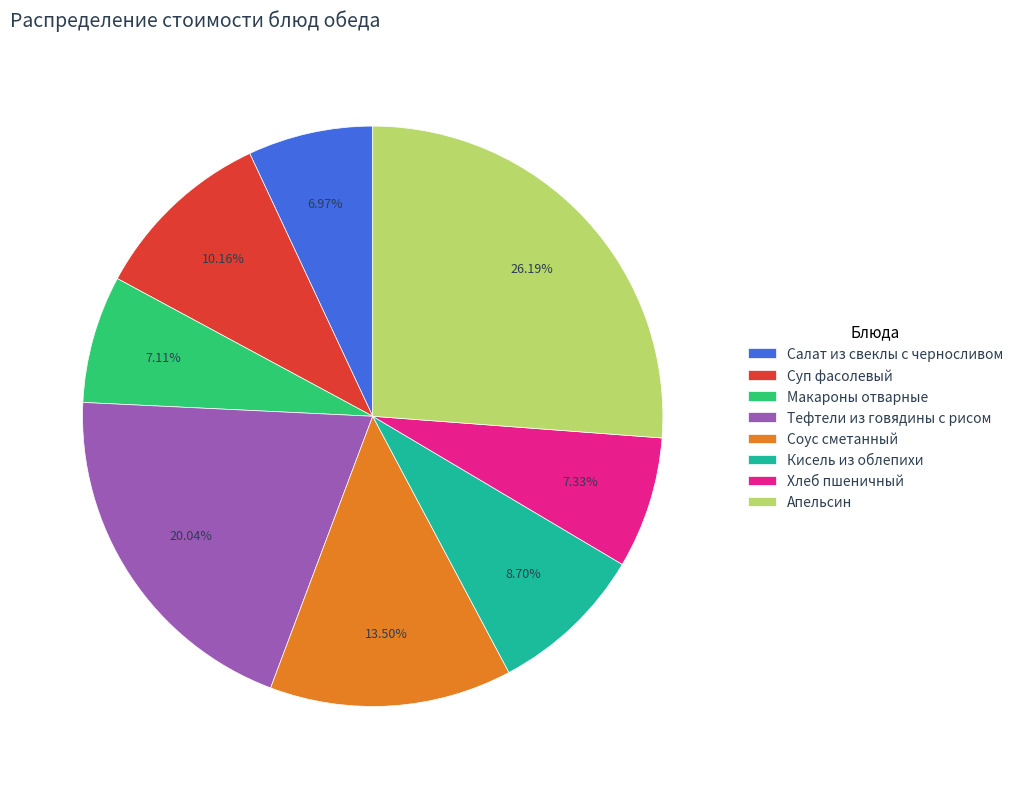

Approximately how many times larger is the value at Суп фасолевый compared to Макароны отварные?

1.4